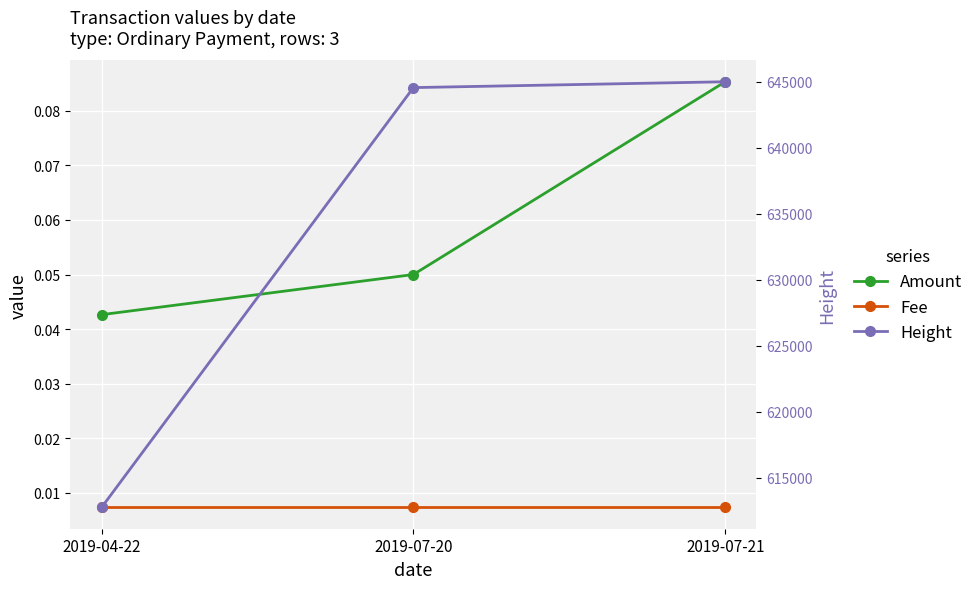

Which label corresponds to the largest value in the chart?

2019-07-21